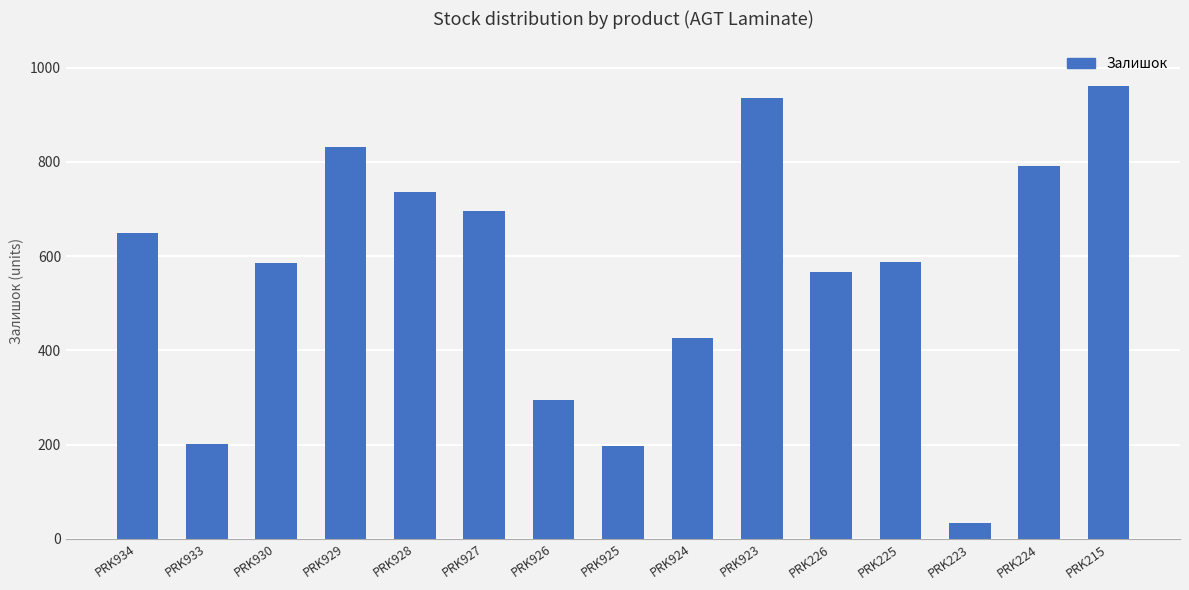

How many bars are there in total?

15